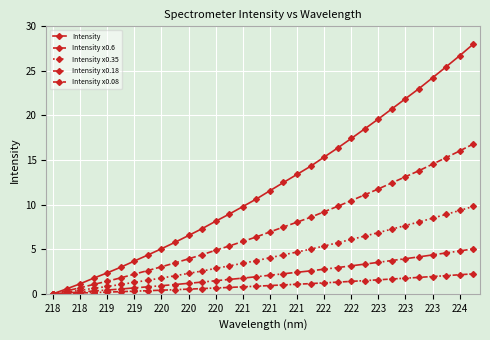

How many lines are shown in the chart?

5